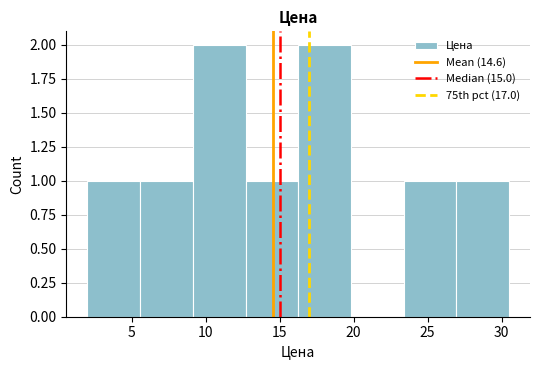

Reading left to right, list every bar in this chart as the range it spans on the x-axis followed by its height. Neither the bar edges nor the heights are printed on the chart, so give them approximately, as read against the axes.

2.0 to 5.5: 1
5.5 to 9.0: 1
9.0 to 12.5: 2
12.5 to 16.5: 1
16.5 to 20.0: 2
20.0 to 23.5: 0
23.5 to 27.0: 1
27.0 to 30.5: 1